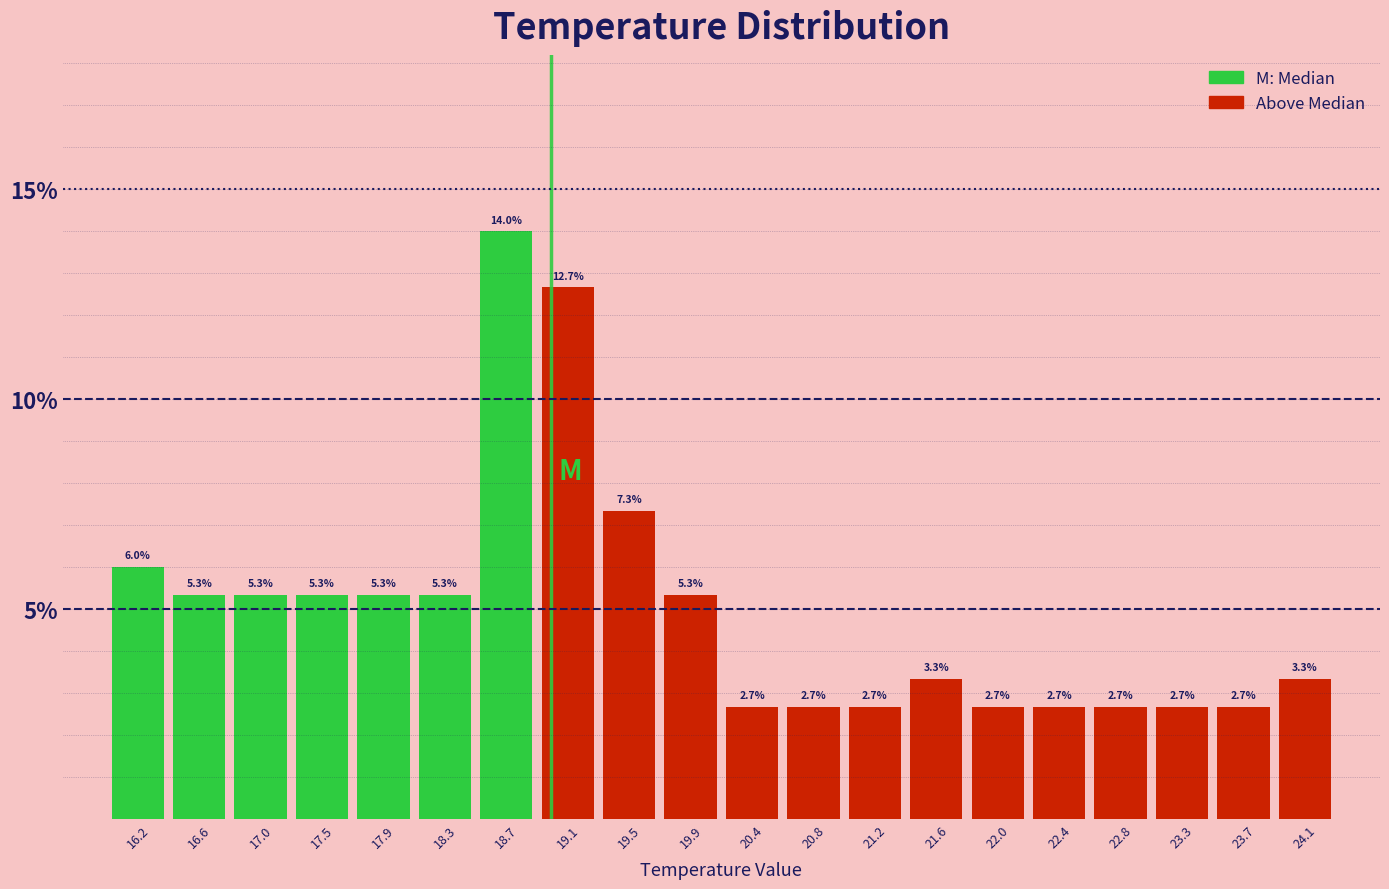

Over which range of the x-axis is the bar tallest?

18.490 to 18.905